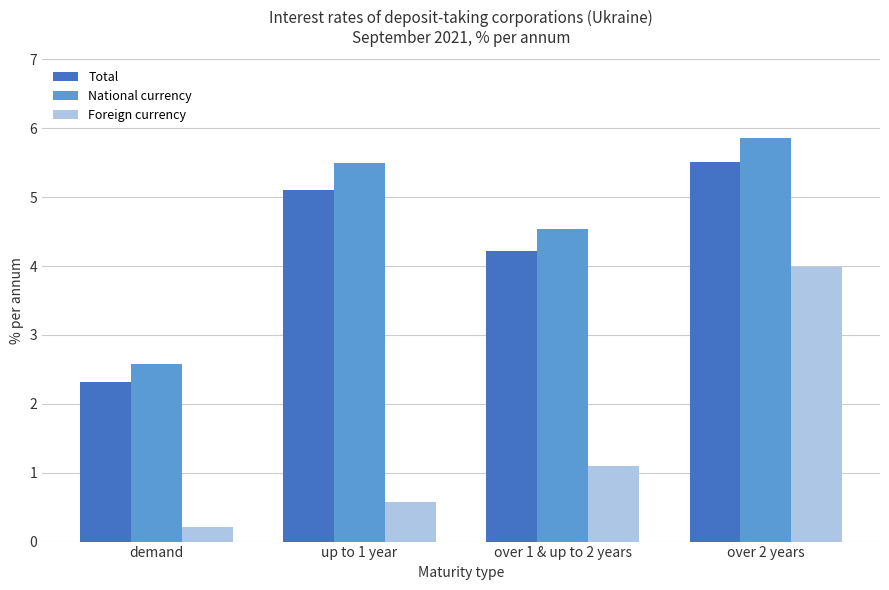

The Total series shows 3.7 at over 2 years. True or false?

False